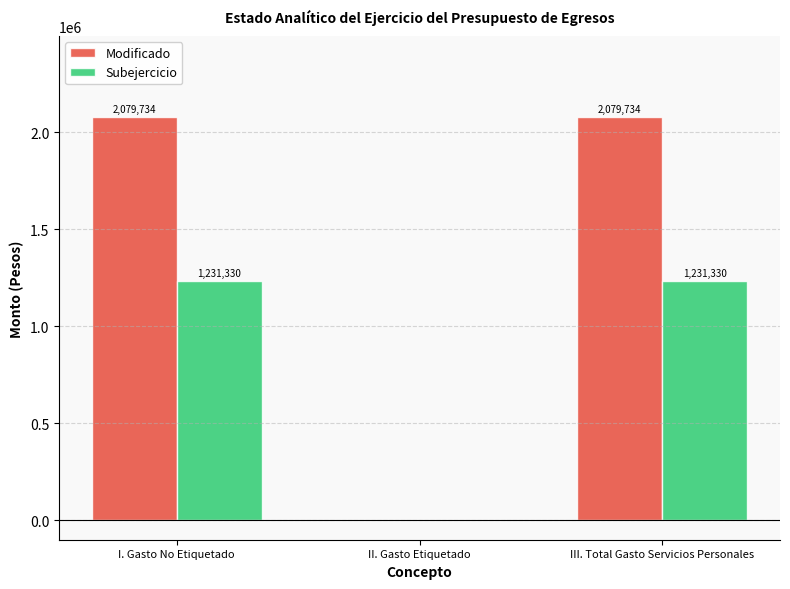

How many groups of bars are there?

3